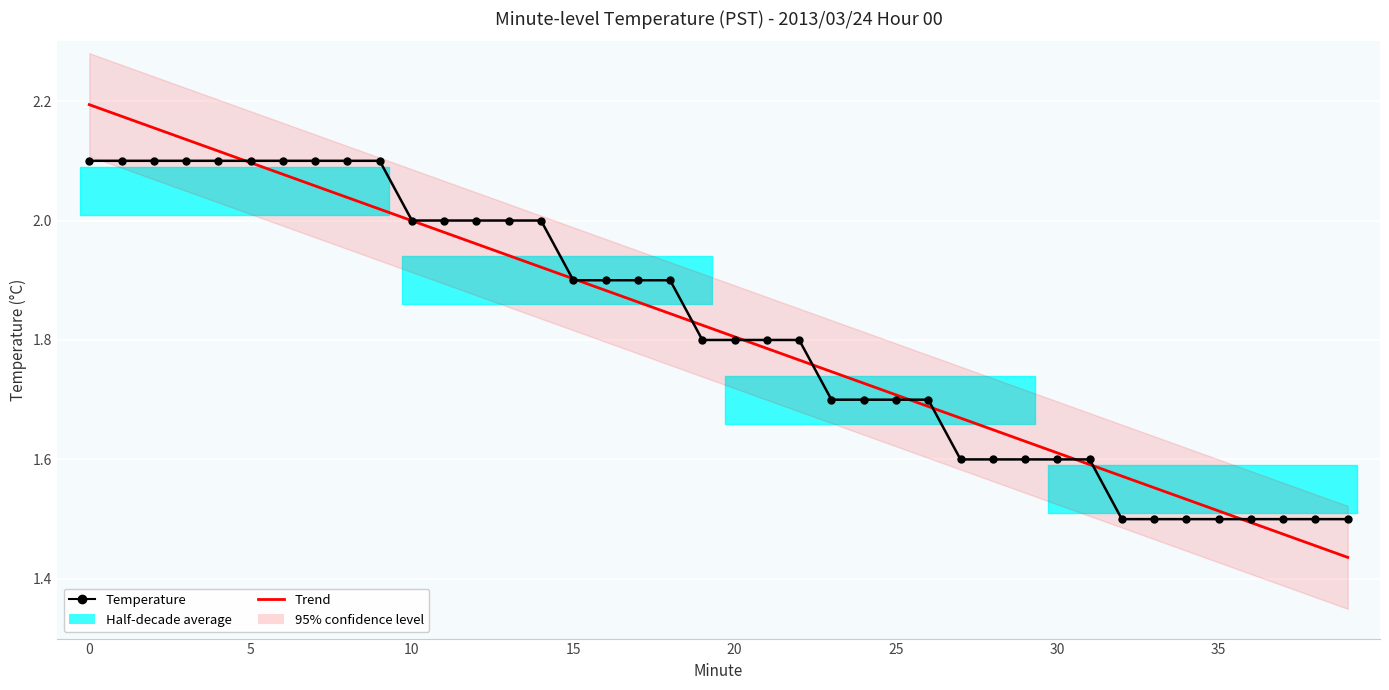

At which label does Trend reach its minimum?

39